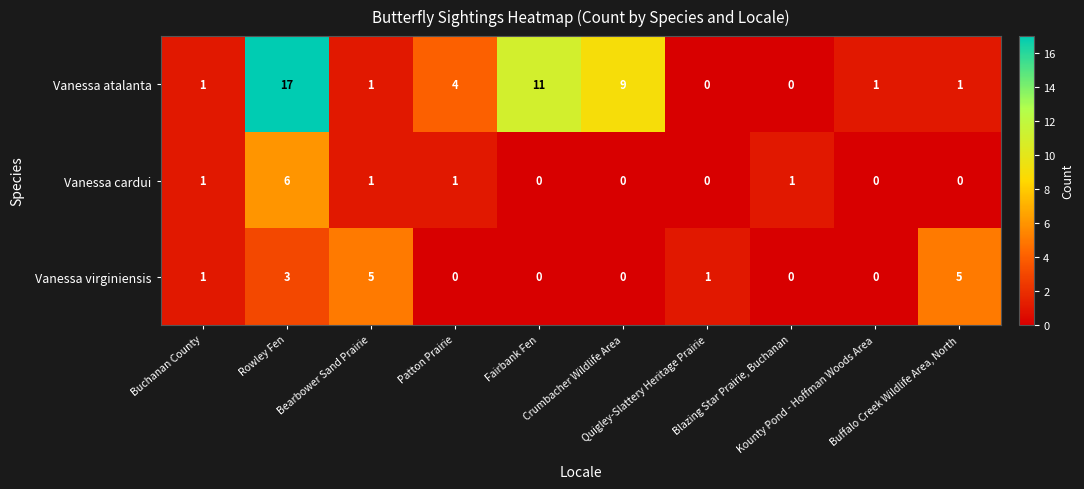

What is the sum of all Vanessa virginiensis values?

15